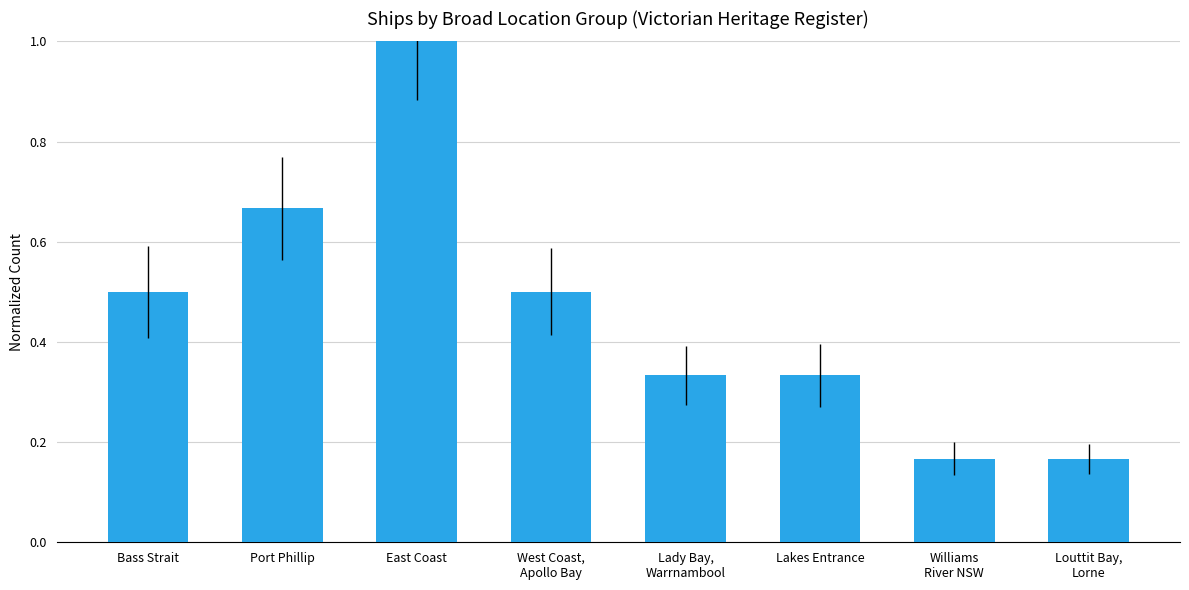

Which has a higher value, Lady Bay,
Warrnambool or Port Phillip?

Port Phillip